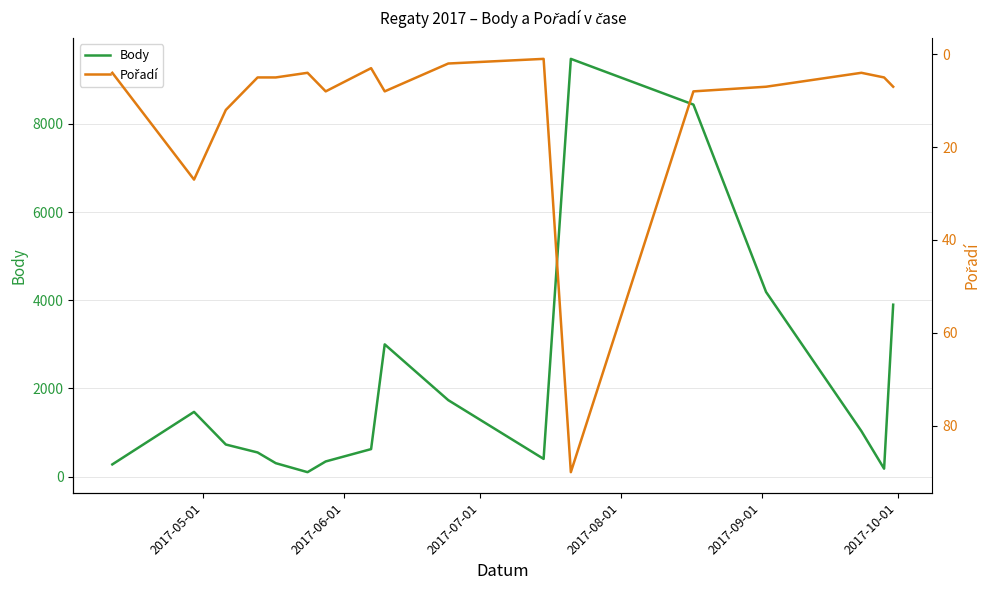

True or false: Body and Pořadí cross at least once.

False